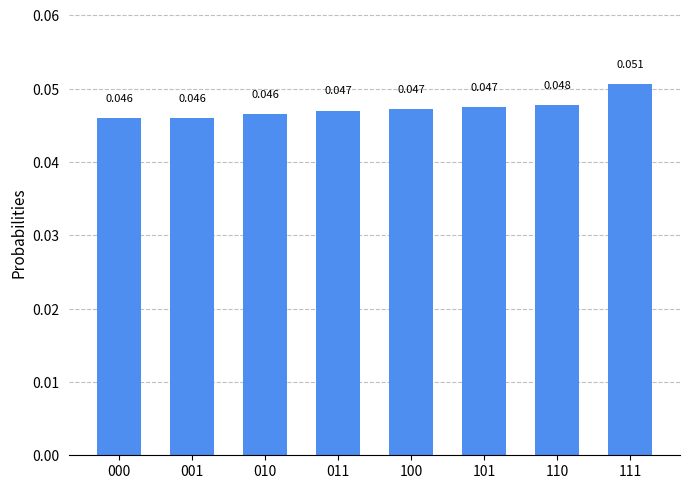

How many distinct data groups are displayed?

1